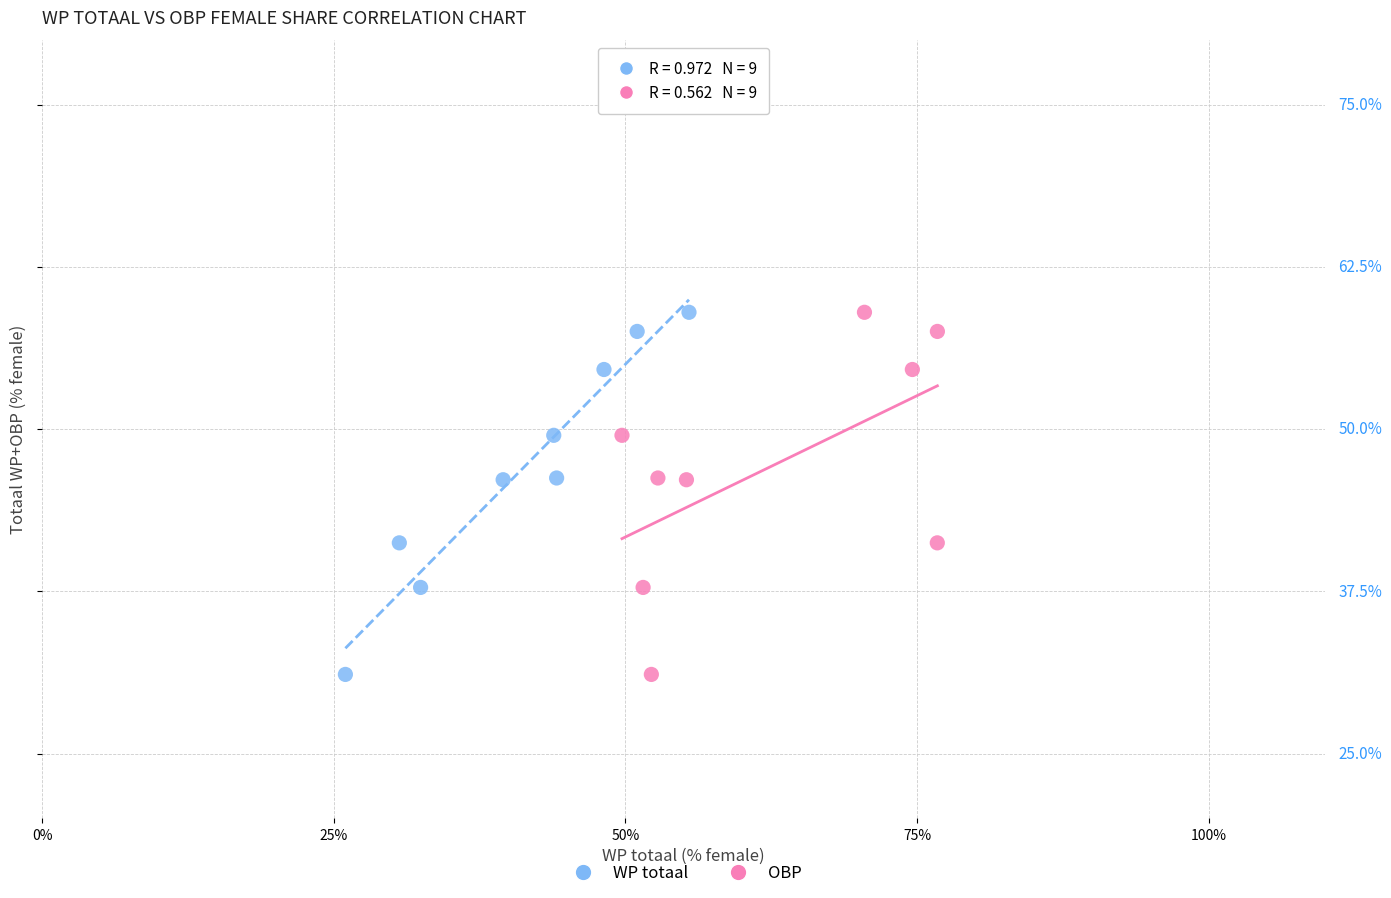

What are all the series names shown in the legend?

WP totaal, OBP